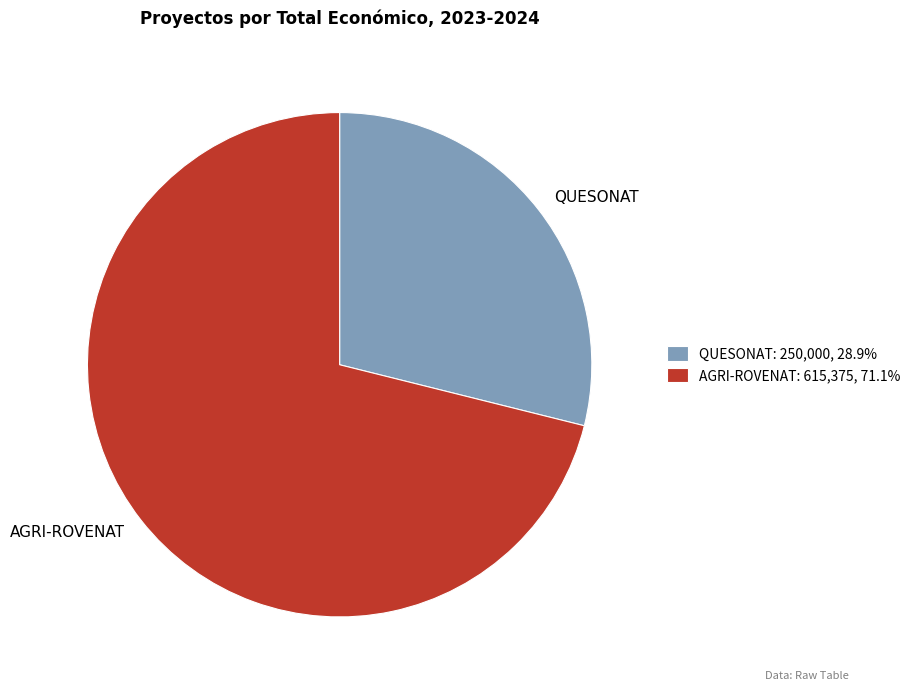

Is AGRI-ROVENAT the majority of the pie?

Yes